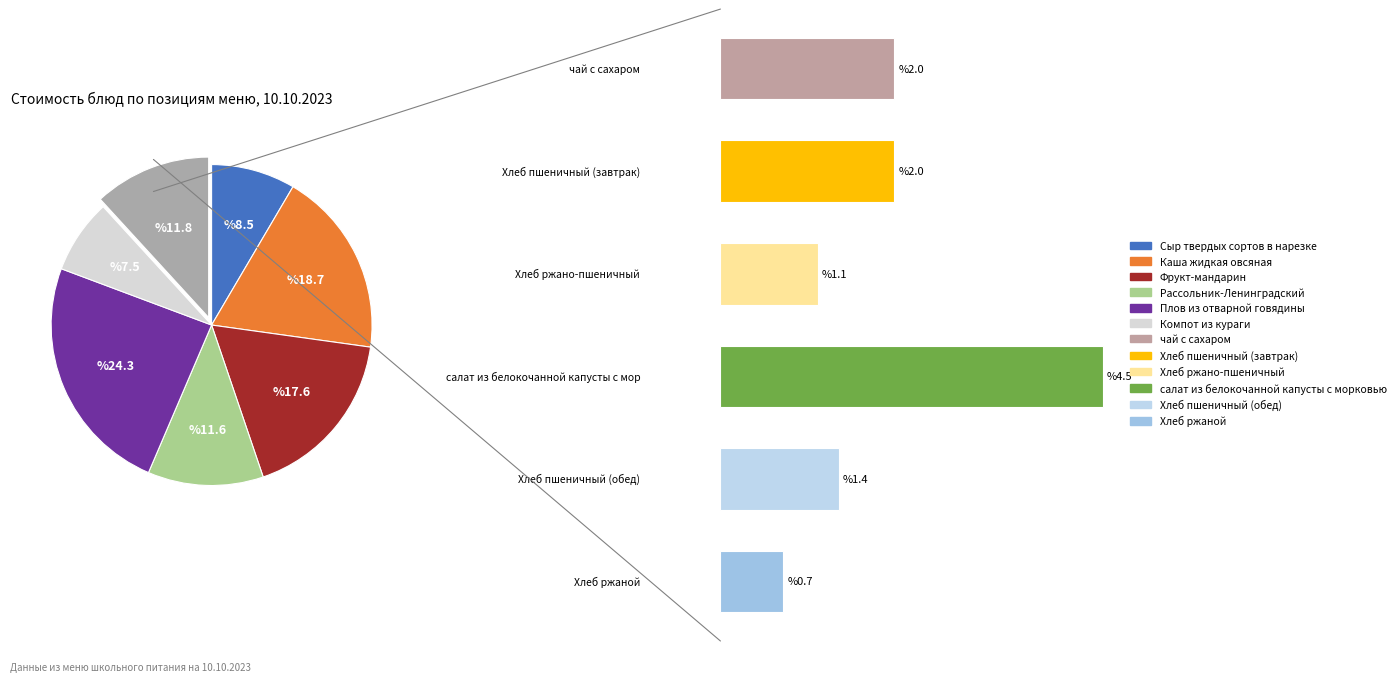

To the nearest percent, what is the difference between the largest and smallest slice percentages?

24%